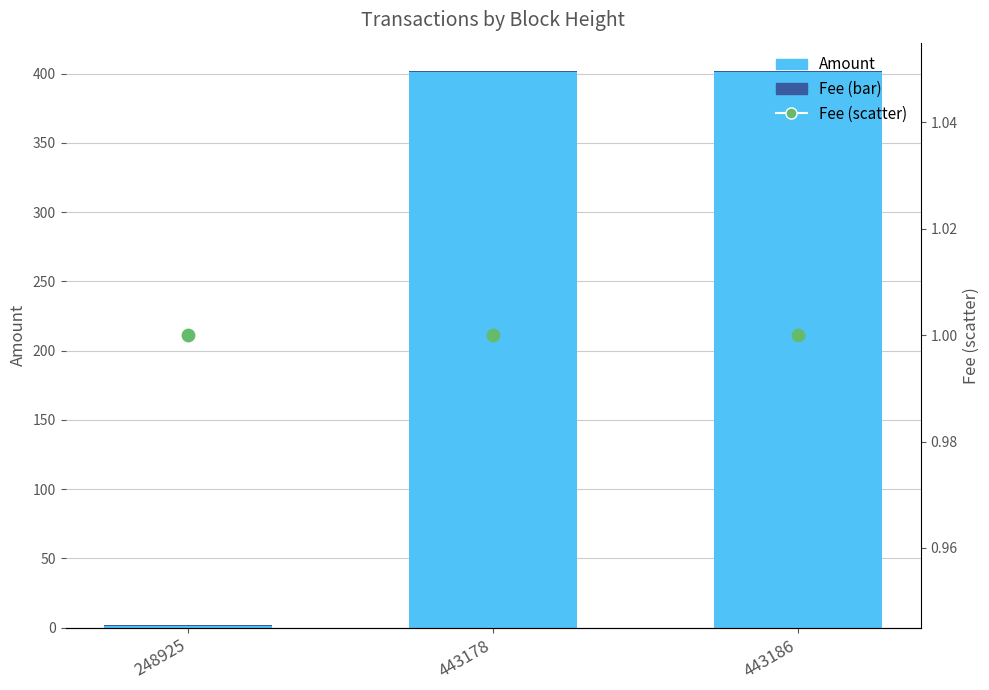

Which series contains the highest Y value?

Amount